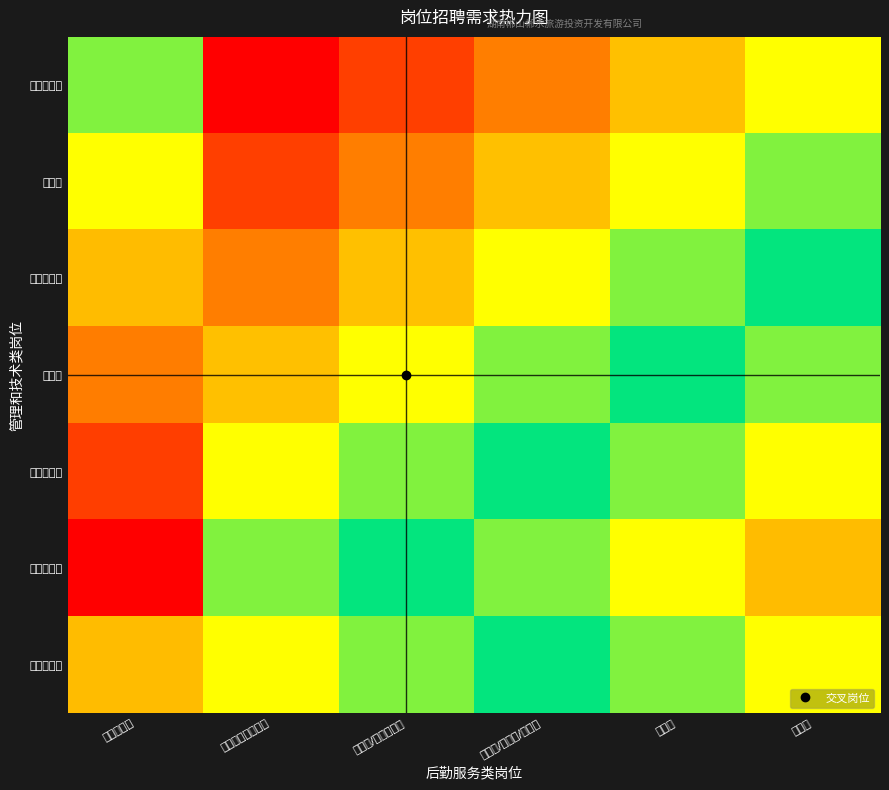

How many data points does each series have?

6